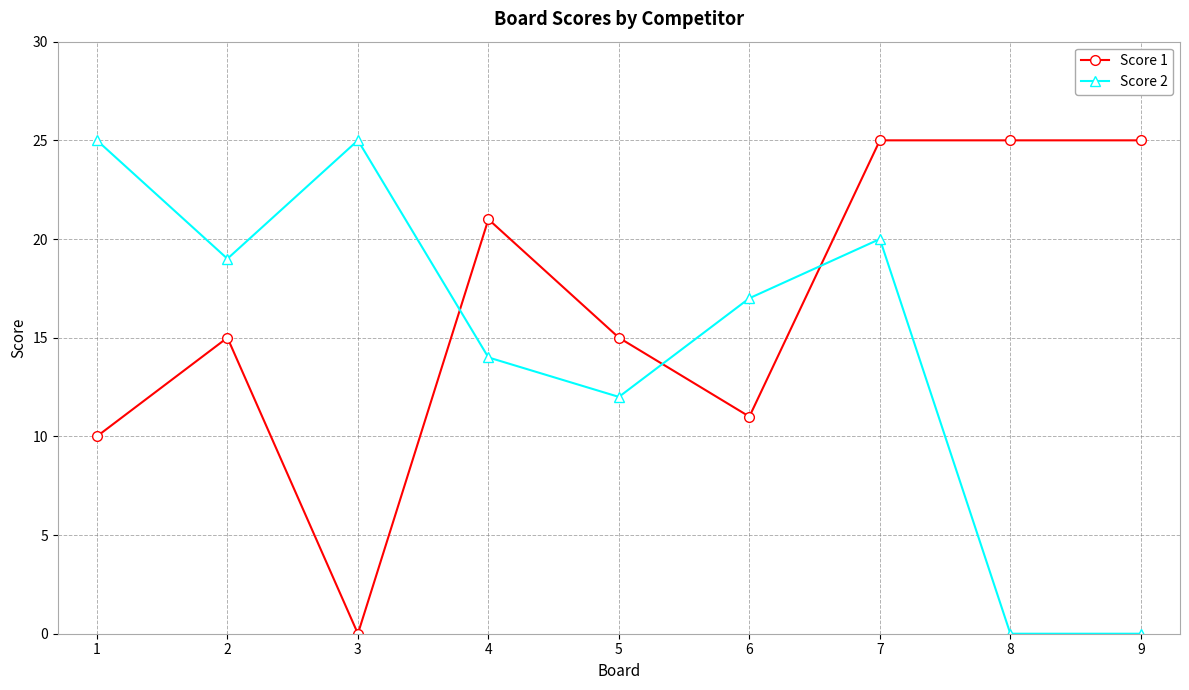

What are all the series names shown in the legend?

Score 1, Score 2